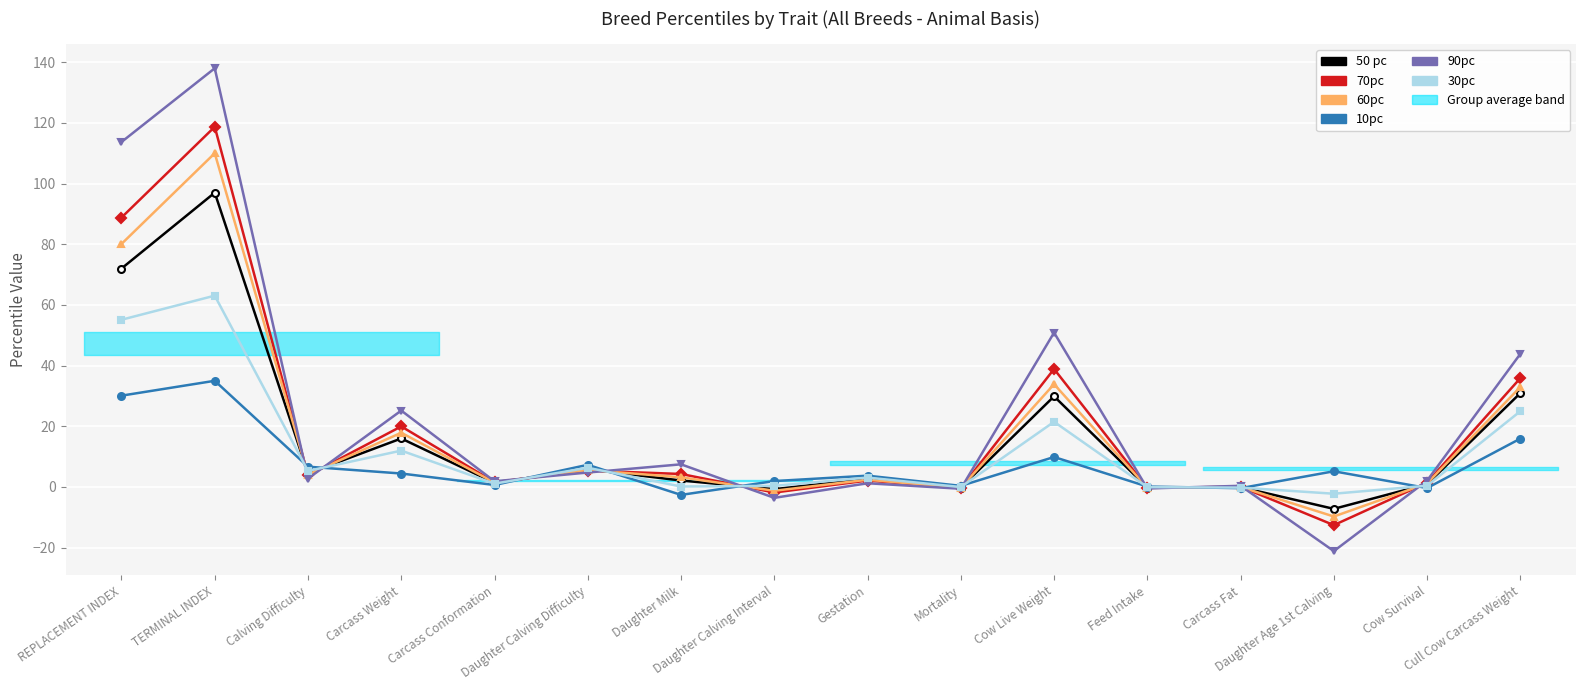

Which series has the widest spread of values?

90pc